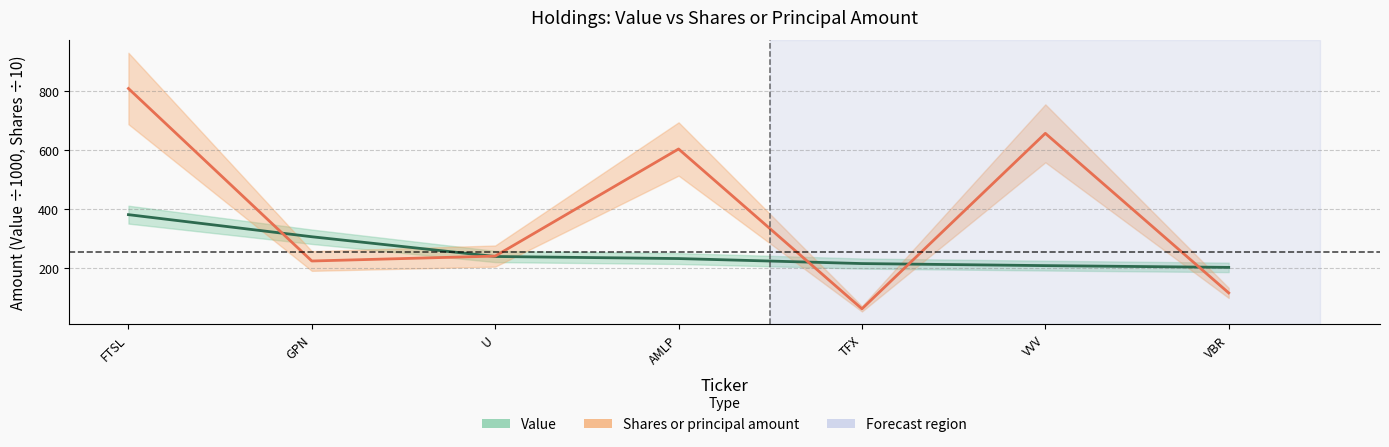

Rank the series by their average value, from lowest to highest.

Value, Shares or principal amount